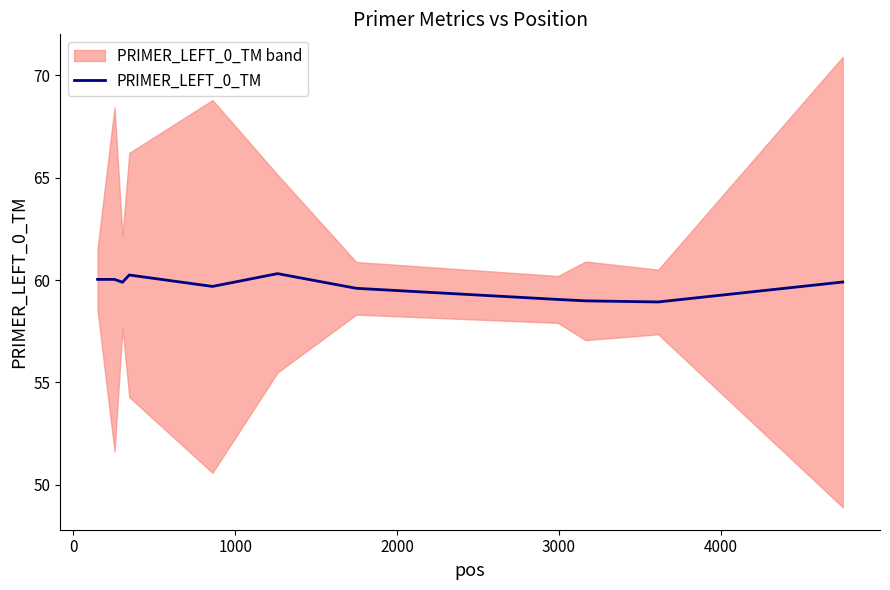

What is the sum of all values?

656.7